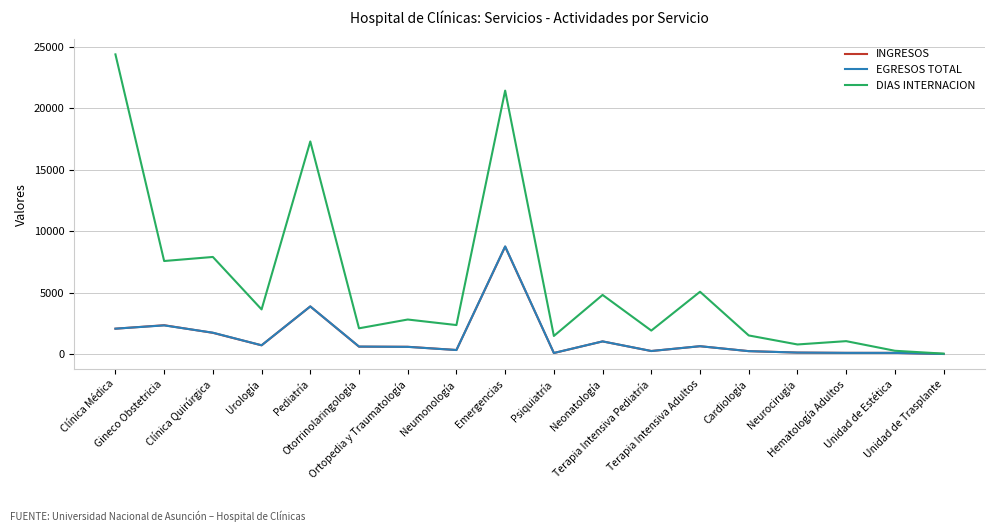

Which series has the largest total across all categories?

DIAS INTERNACION